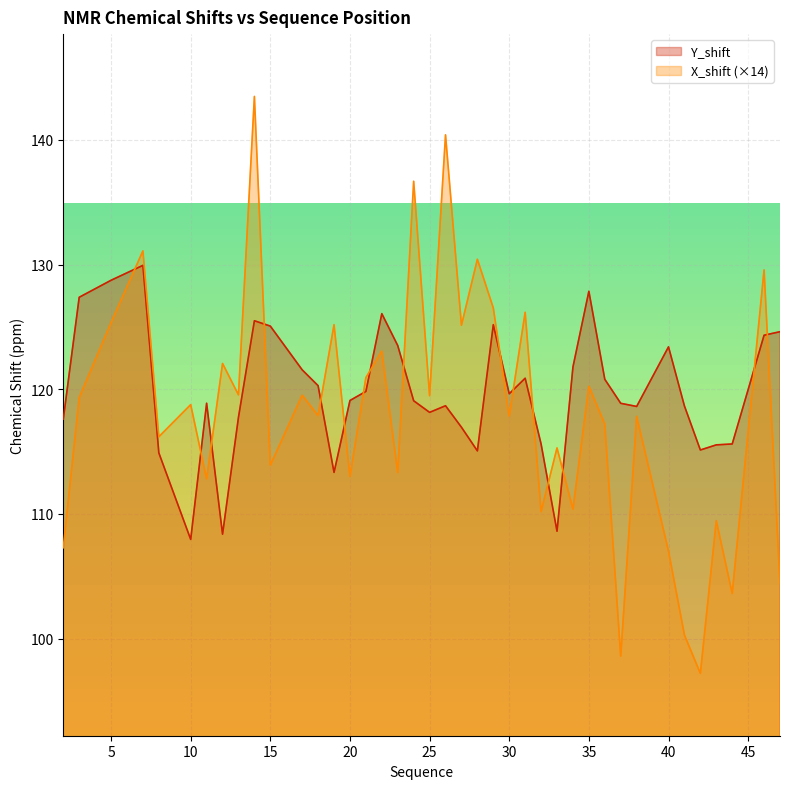

Rank the categories by X_shift value from highest to lowest.

14, 26, 24, 7, 28, 46, 29, 31, 5, 19, 27, 22, 12, 21, 35, 13, 17, 25, 3, 10, 18, 30, 38, 36, 8, 33, 15, 23, 20, 11, 34, 32, 43, 2, 40, 47, 44, 41, 37, 42